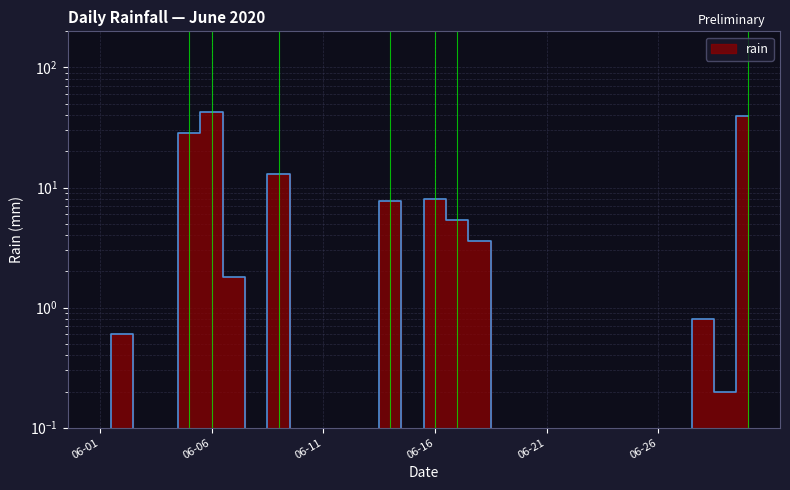

How many data points are above 0?

12